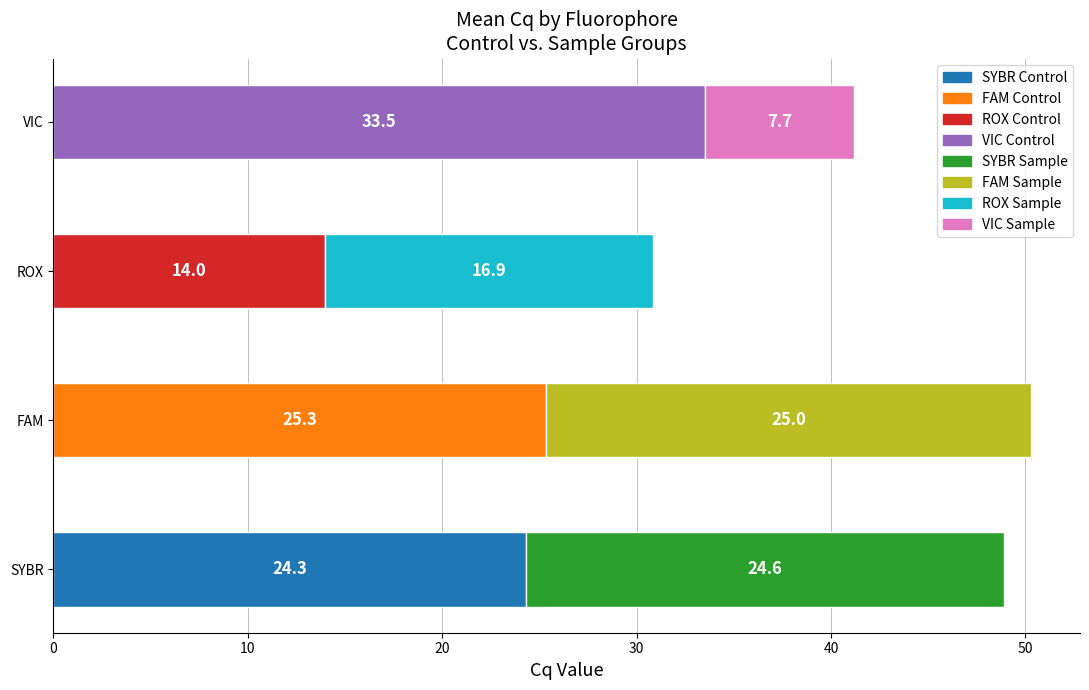

What is the total value across all series at VIC?

41.2